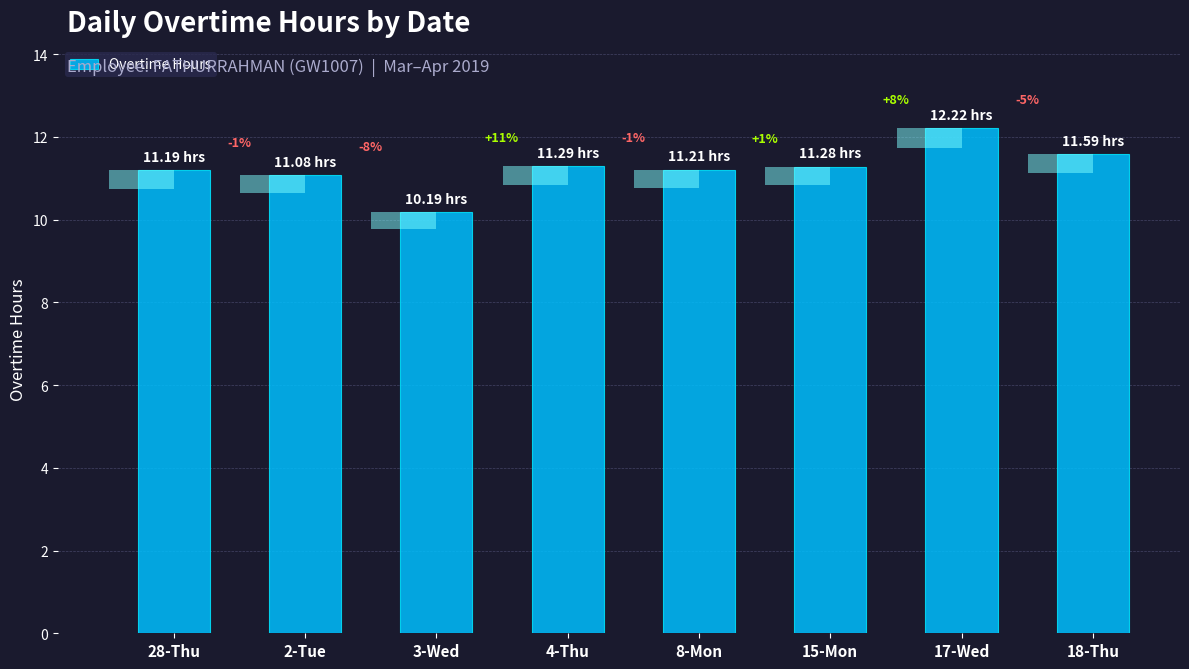

What is the label of the 2nd bar from the left?

2-Tue